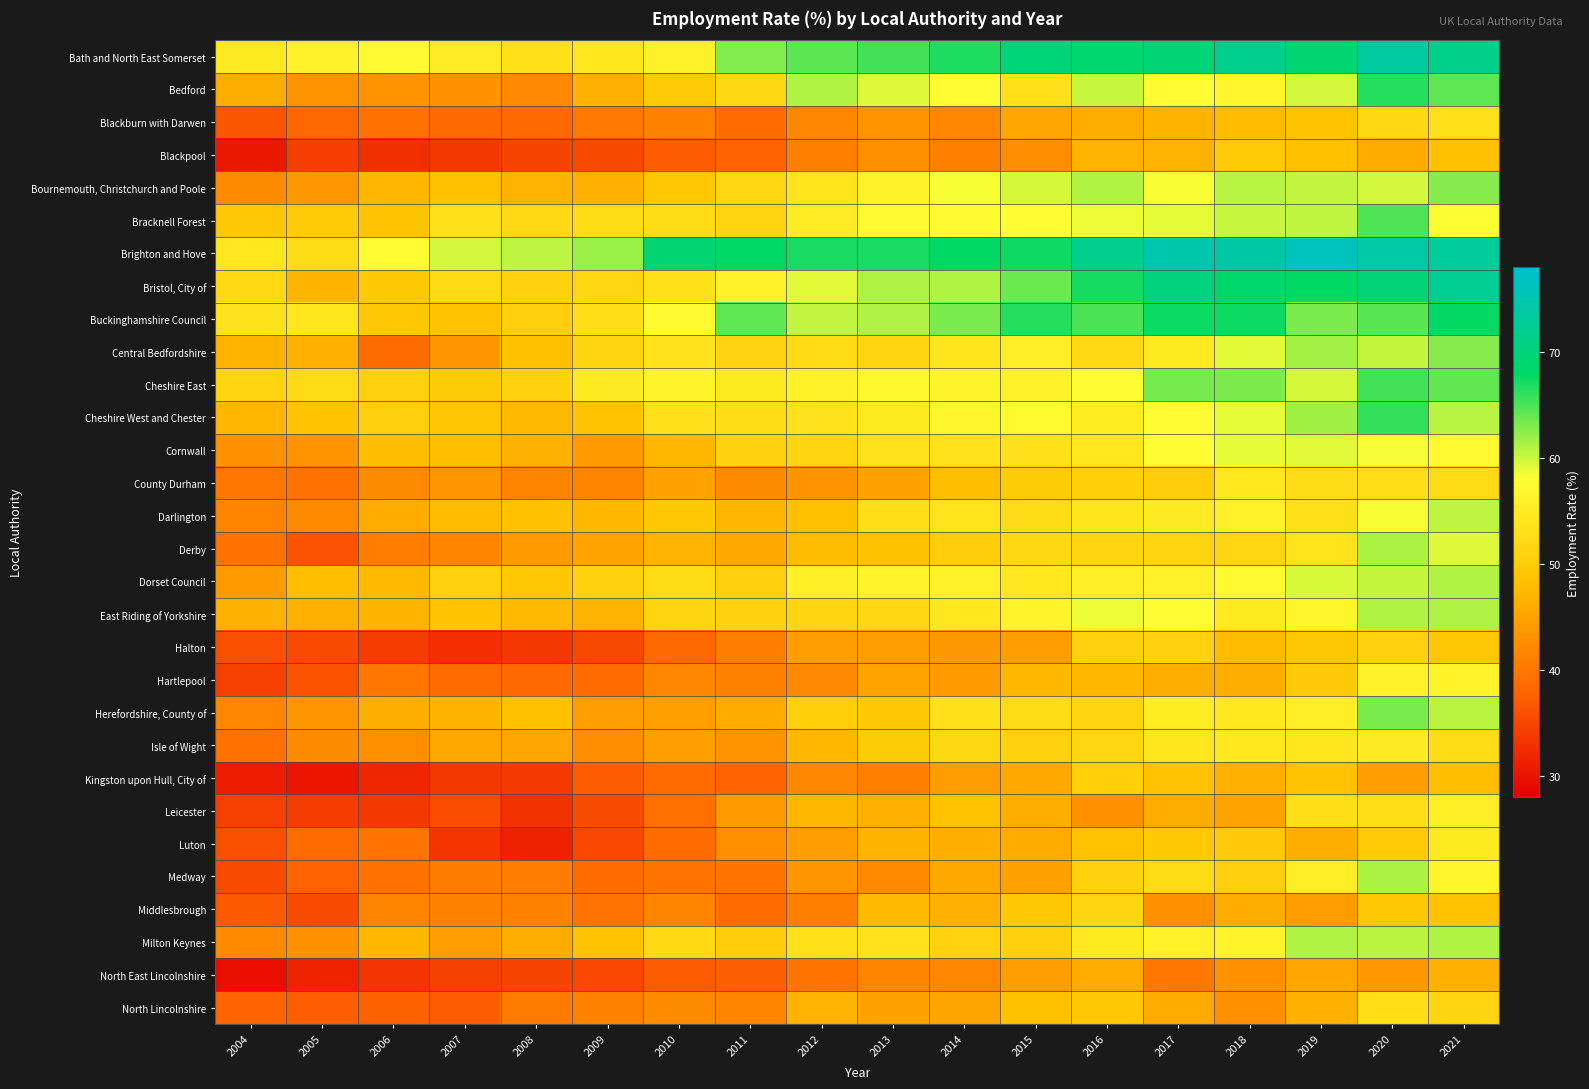

Which series has the largest total across all categories?

Brighton and Hove